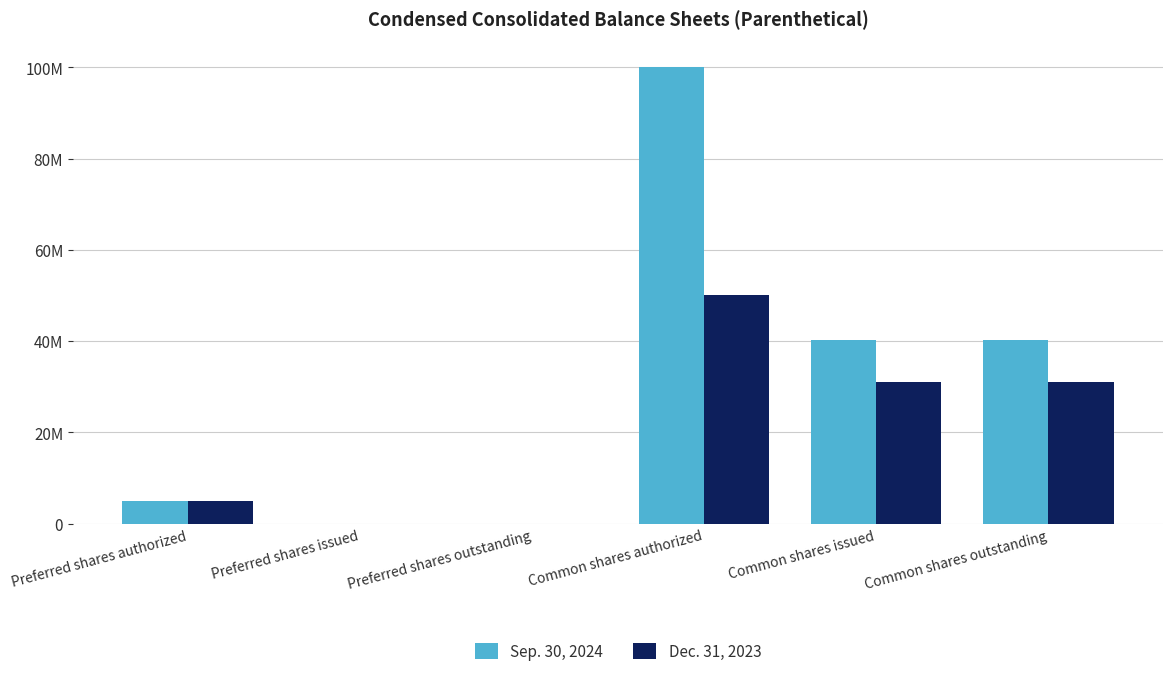

Is the value of Dec. 31, 2023 at Preferred shares outstanding greater than the value of Sep. 30, 2024 at Common shares authorized?

No